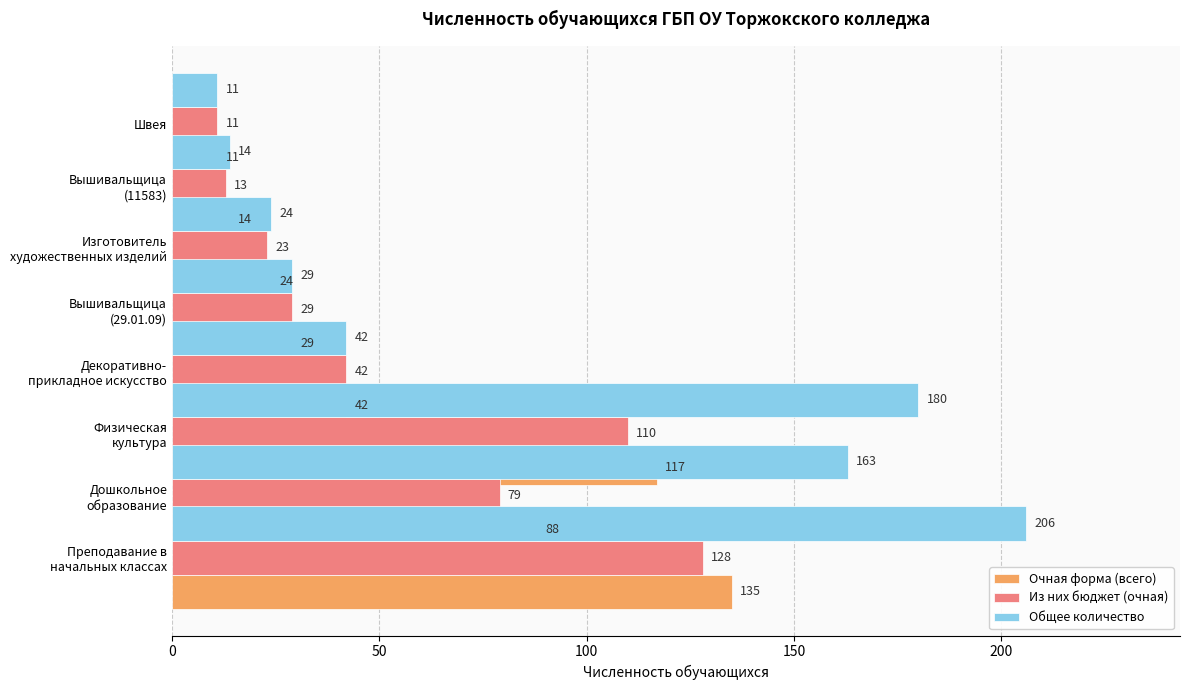

The Из них бюджет (очная) series shows 15 at Швея. True or false?

False